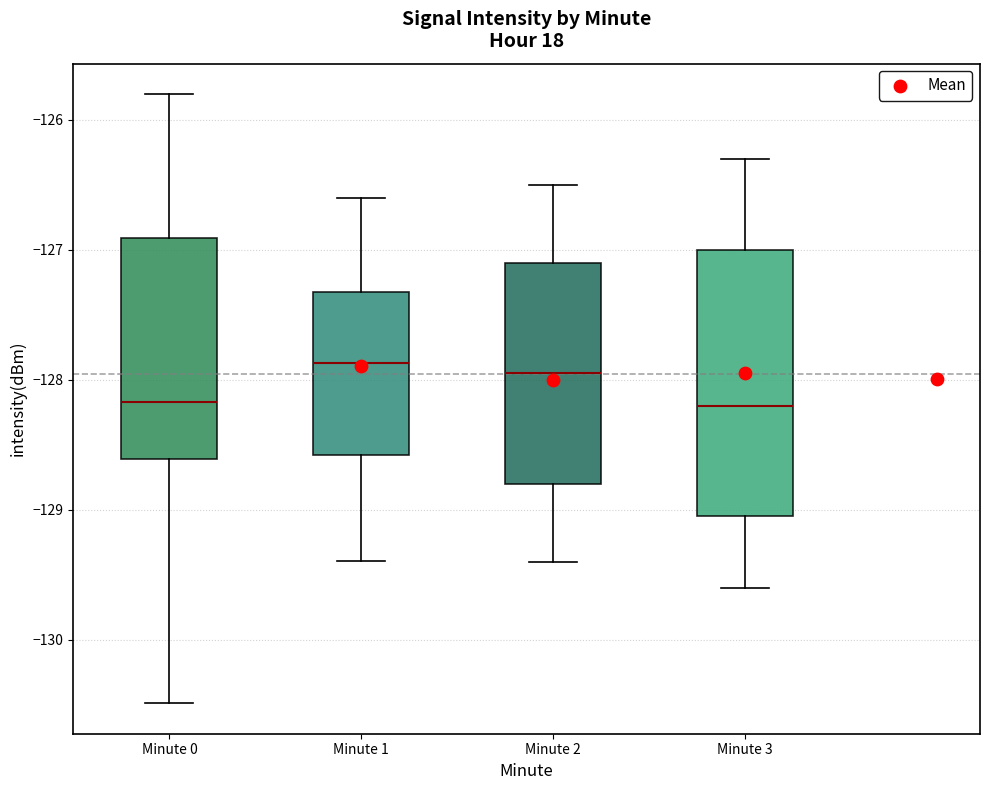

Where does the median line of the box for Minute 3 sit on the y-axis? The values are not printed on the chart, so give them approximately, as read against the axis.

-128.2